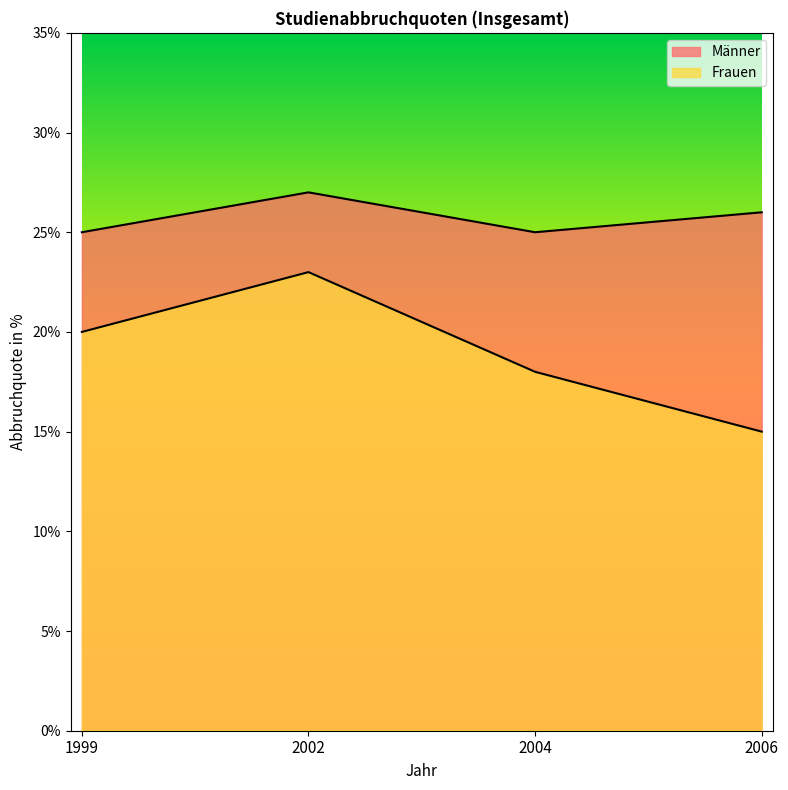

What is the sum of the Männer values at 1999 and 2002?

52